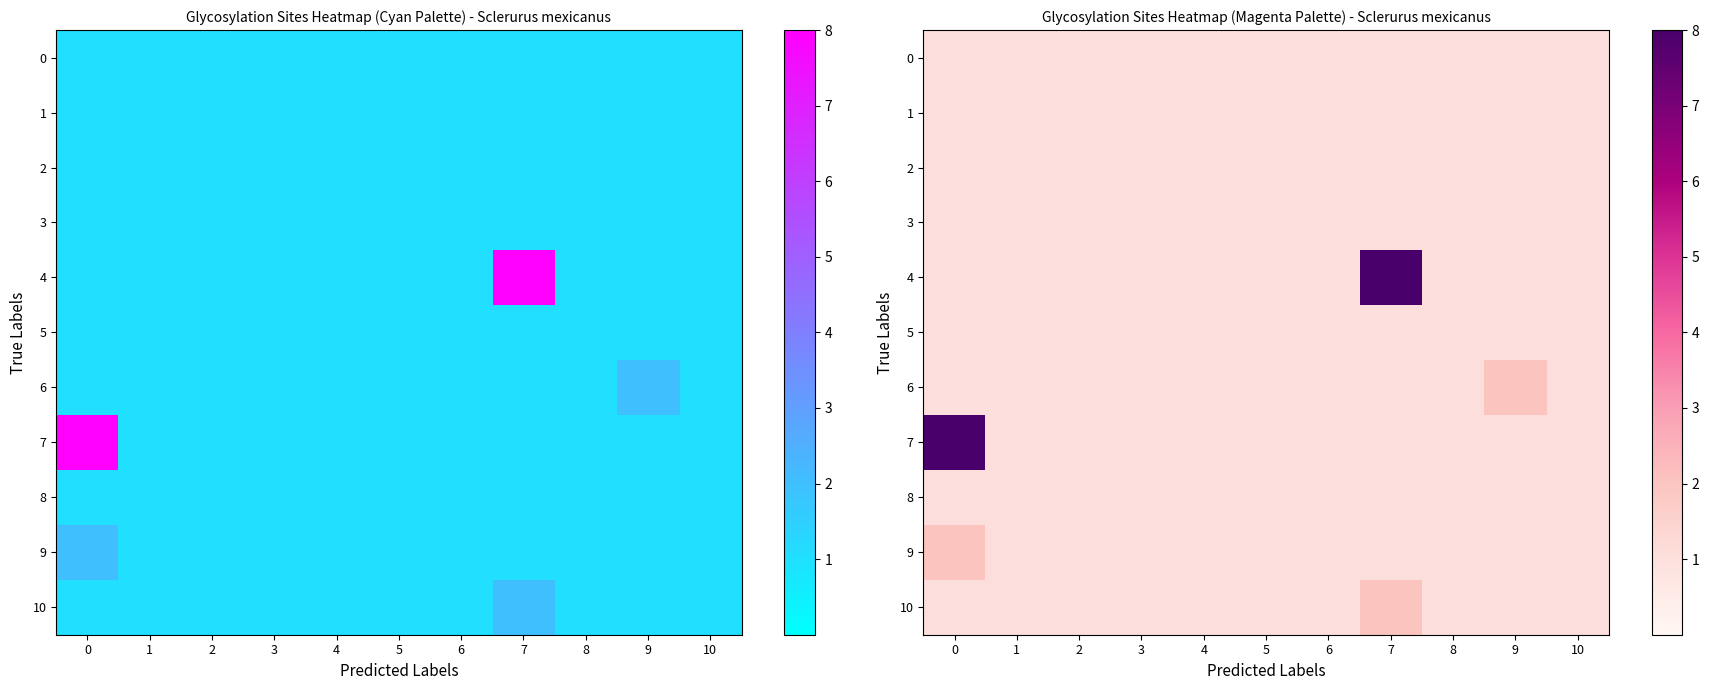

What is the smallest value displayed?

1